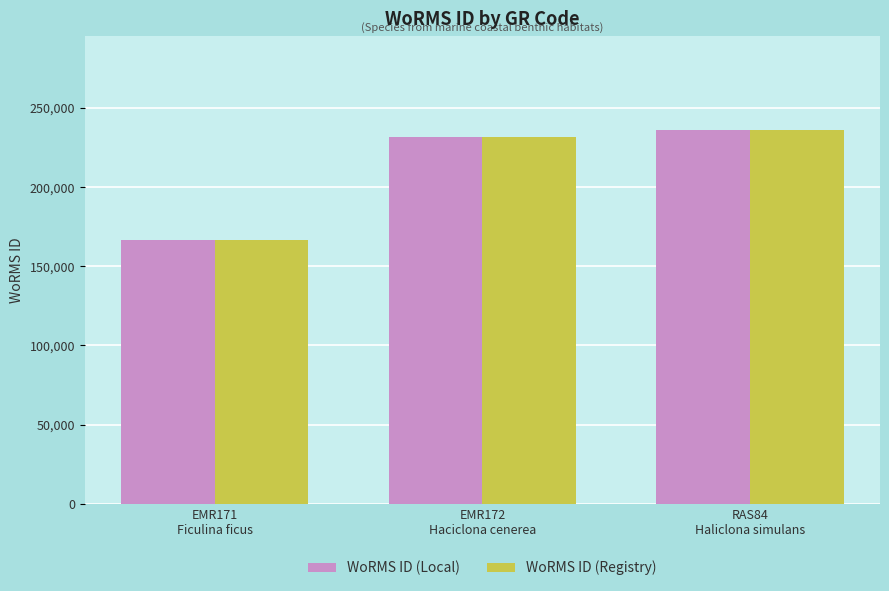

Reading left to right, list all the values displayed in this chart.

WoRMS ID (Local): 166496	231816	236331
WoRMS ID (Registry): 166500	231820	236335